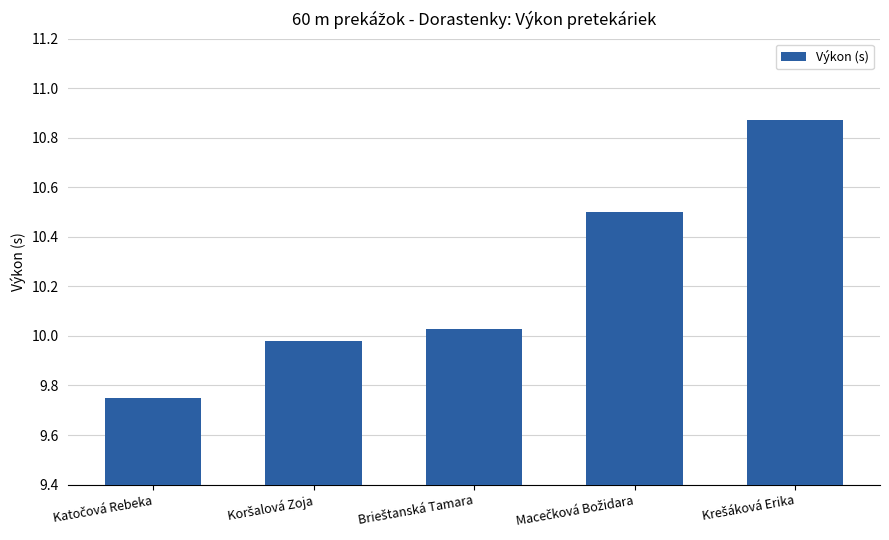

What is the sum of all values?

51.1